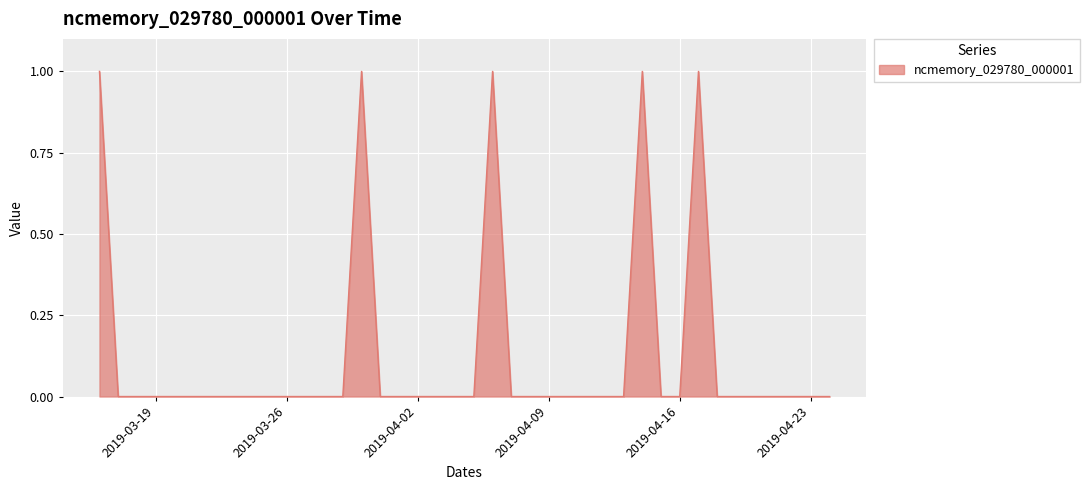

Rank the categories by value from lowest to highest.

2019-03-17, 2019-03-18, 2019-03-19, 2019-03-20, 2019-03-21, 2019-03-22, 2019-03-23, 2019-03-24, 2019-03-25, 2019-03-26, 2019-03-27, 2019-03-28, 2019-03-29, 2019-03-31, 2019-04-01, 2019-04-02, 2019-04-03, 2019-04-04, 2019-04-05, 2019-04-07, 2019-04-08, 2019-04-09, 2019-04-10, 2019-04-11, 2019-04-12, 2019-04-13, 2019-04-15, 2019-04-16, 2019-04-18, 2019-04-19, 2019-04-20, 2019-04-21, 2019-04-22, 2019-04-23, 2019-04-24, 2019-03-16, 2019-03-30, 2019-04-06, 2019-04-14, 2019-04-17